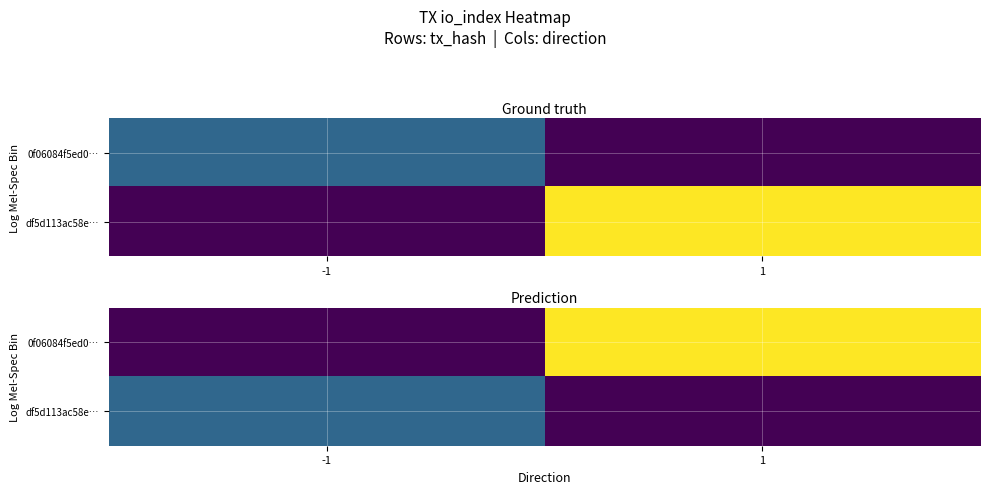

Between -1 and 1, which series saw the biggest shift?

0f06084f5ed0…